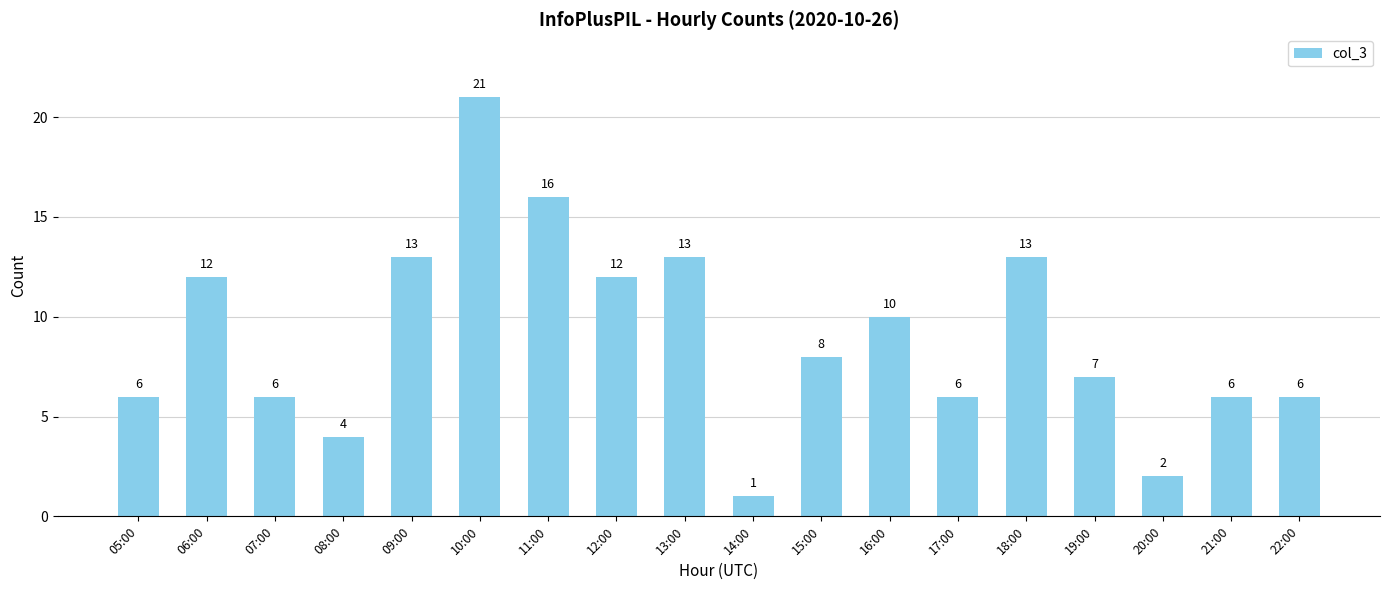

Reading left to right, transcribe all the data shown in this chart.

05:00=6	06:00=12	07:00=6	08:00=4	09:00=13	10:00=21	11:00=16	12:00=12	13:00=13	14:00=1	15:00=8	16:00=10	17:00=6	18:00=13	19:00=7	20:00=2	21:00=6	22:00=6